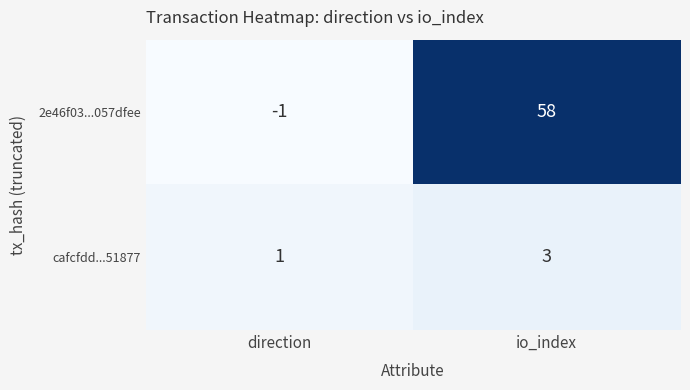

Reading right to left, list all the values displayed in this chart.

2e46f03...057dfee: 58	-1
cafcfdd...51877: 3	1